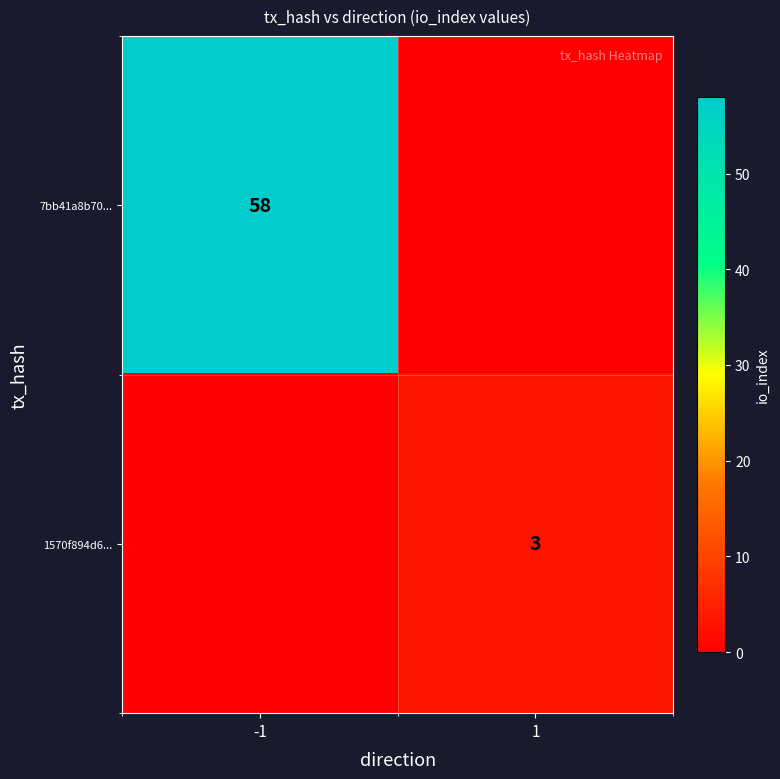

Is it true that 1570f894d6... equals 1 at 1?

False